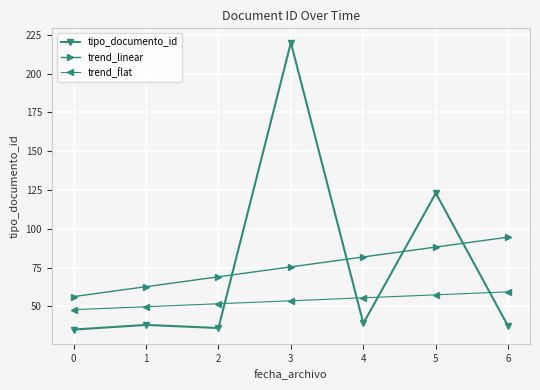

After their last crossing, which series has the higher values: trend_flat or tipo_documento_id?

trend_flat